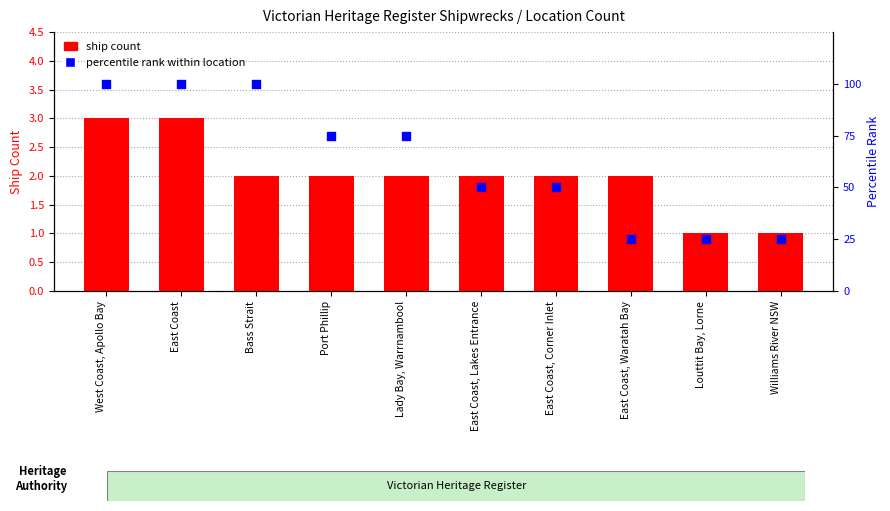

What is the total value across all series at East Coast, Corner Inlet?

52